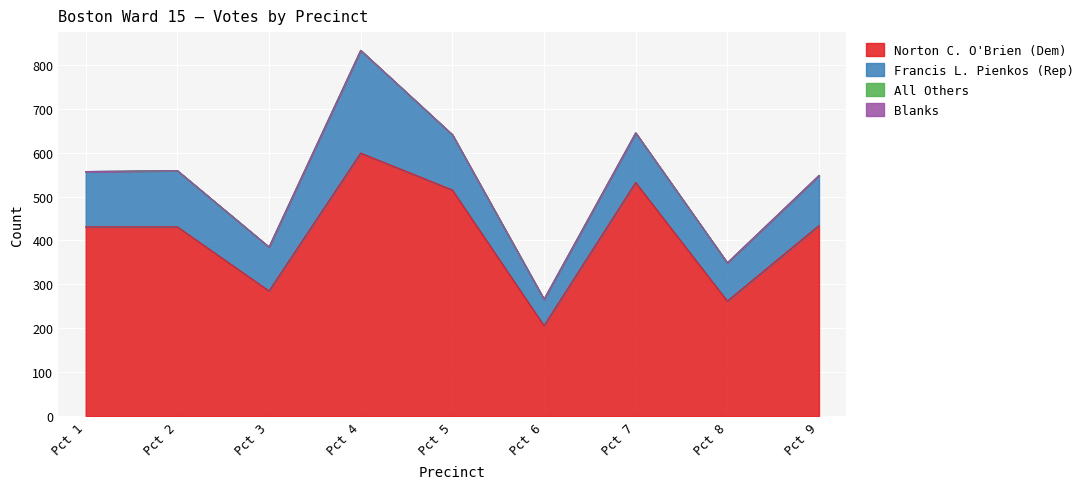

At how many categories does at least one series exceed 300?

6